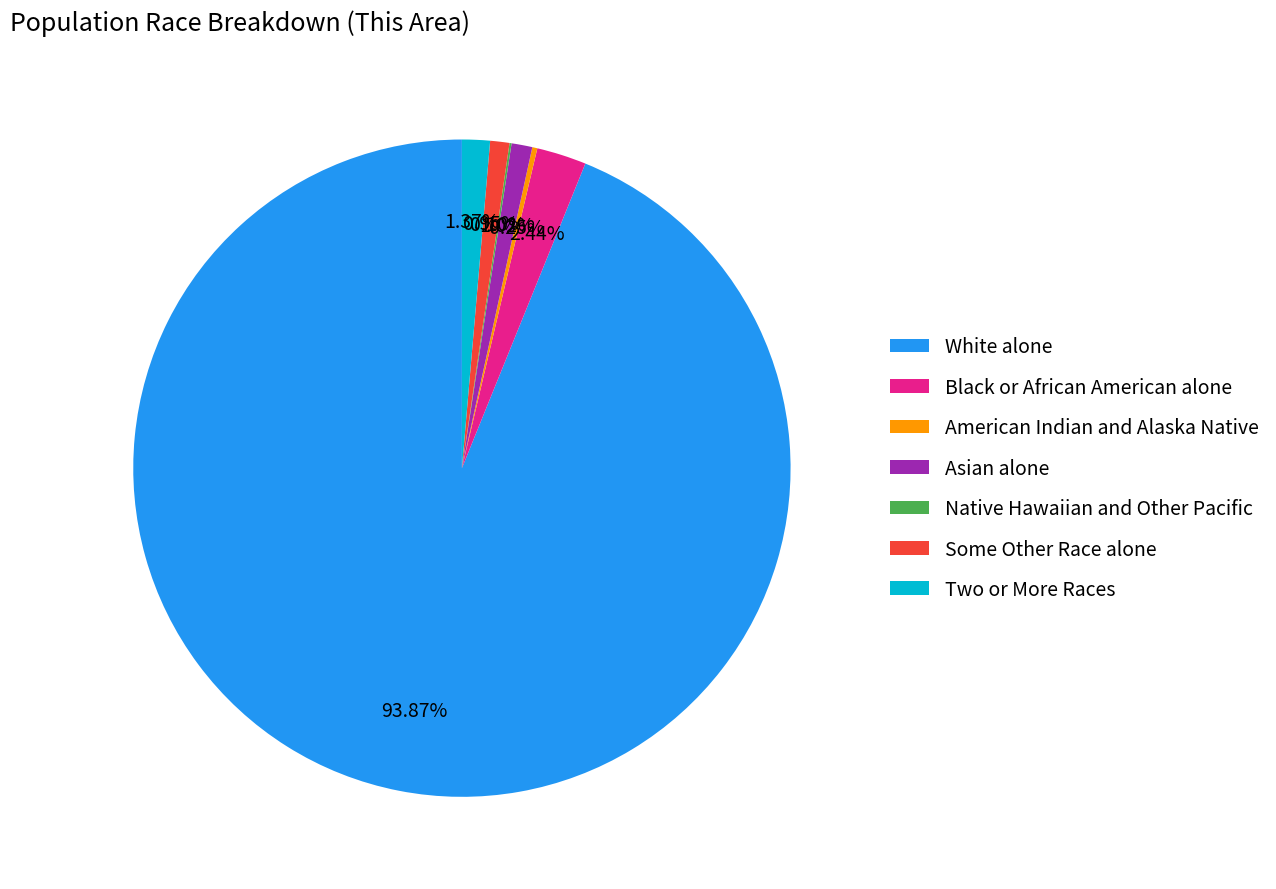

To the nearest percent, what is the average slice percentage?

14%